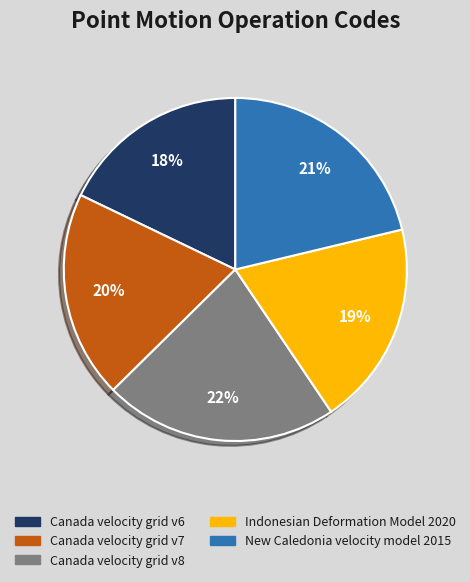

How many slices are in this pie chart?

5